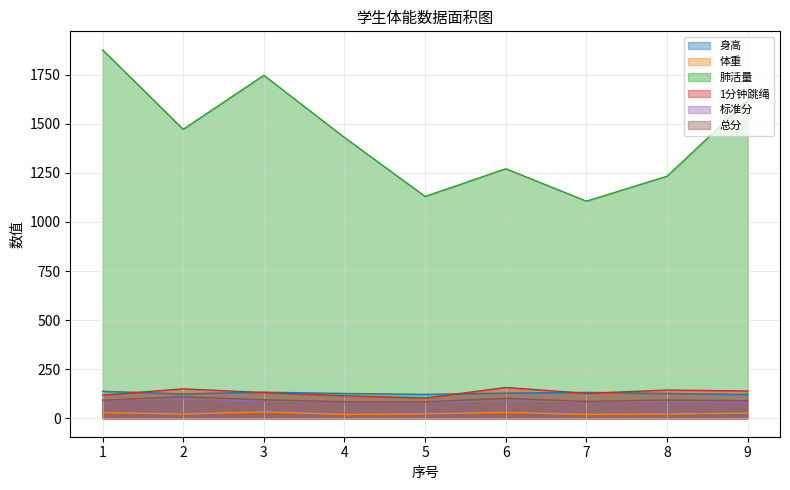

True or false: 肺活量 and 1分钟跳绳 cross at least once.

False